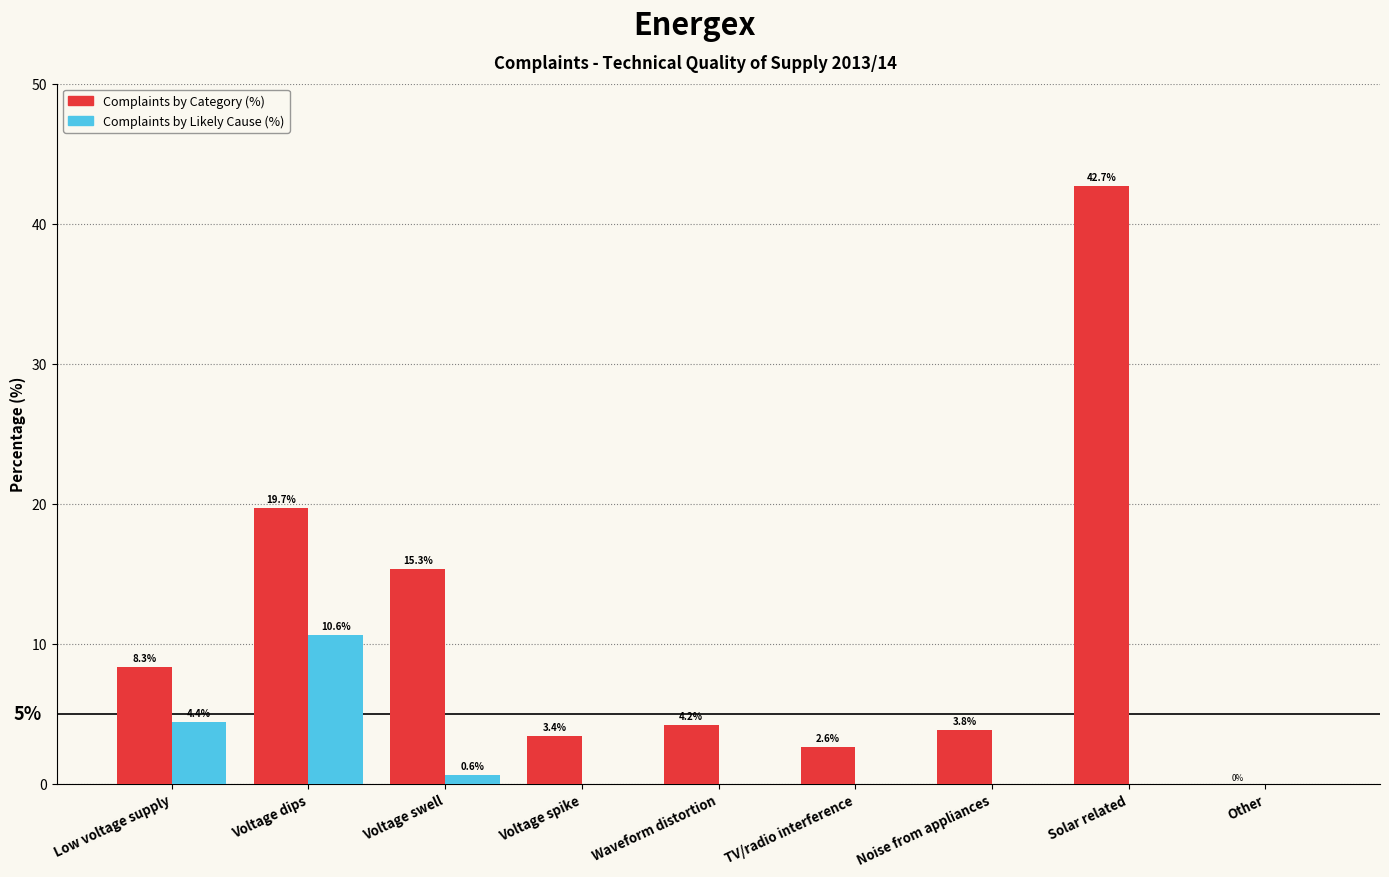

What is the total value across all series at Low voltage supply?

12.7